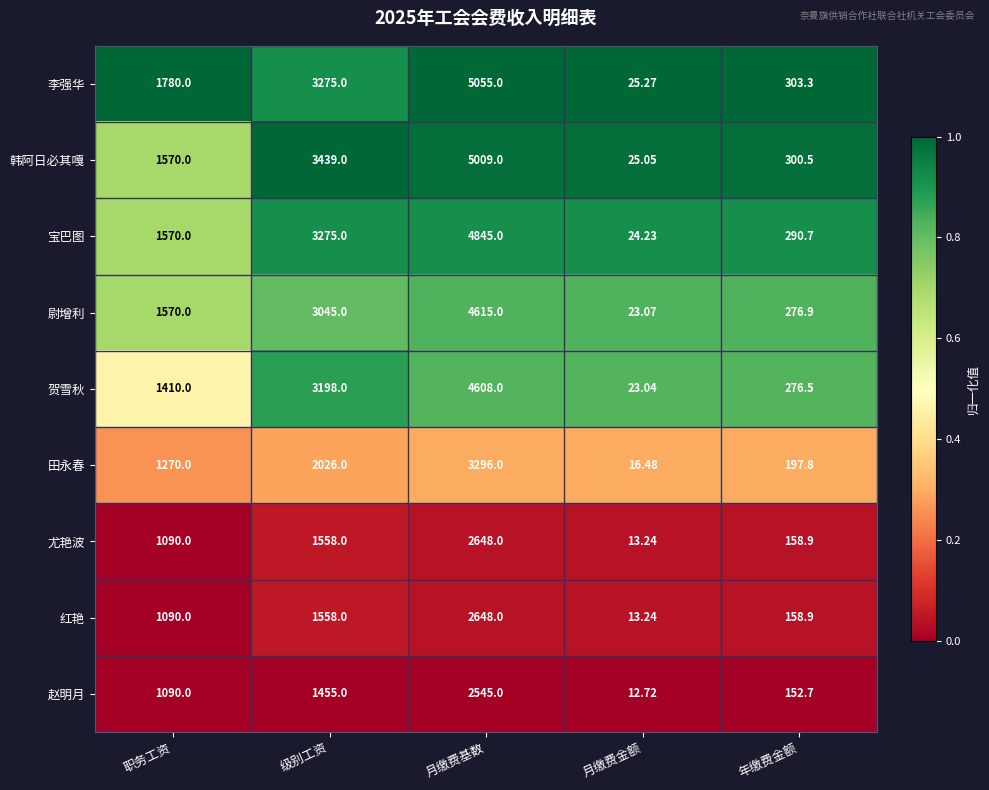

At which label does 韩阿日必其嘎 reach its minimum?

月缴费金额